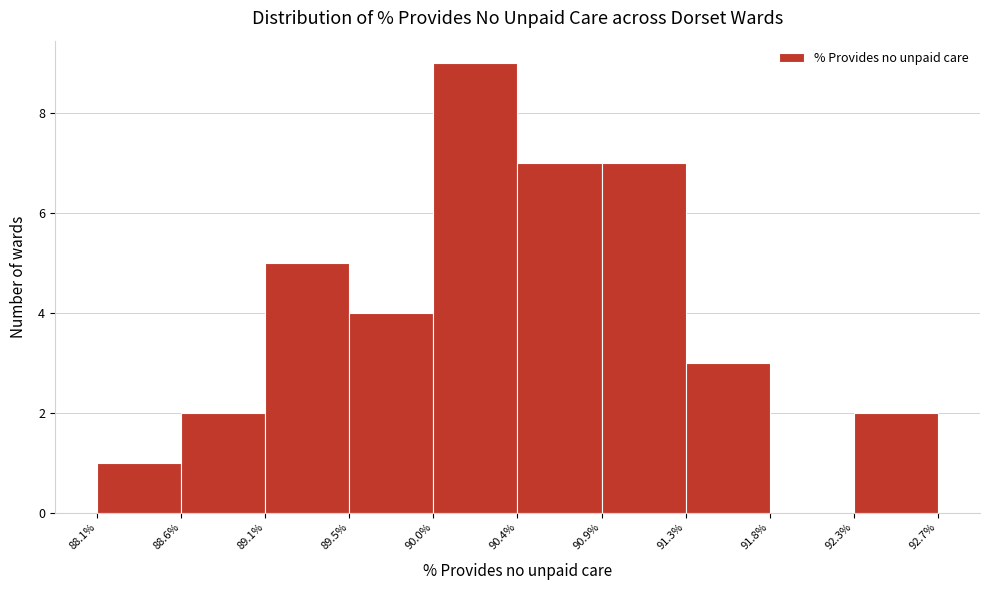

Reading left to right, transcribe this chart: for each bar, give the range it covers on the x-axis and its height. The values are not printed on the chart, so give them approximately, as read against the axis.

88.1% to 88.6%: 1
88.6% to 89.1%: 2
89.1% to 89.5%: 5
89.5% to 90.0%: 4
90.0% to 90.4%: 9
90.4% to 90.9%: 7
90.9% to 91.3%: 7
91.3% to 91.8%: 3
91.8% to 92.3%: 0
92.3% to 92.7%: 2